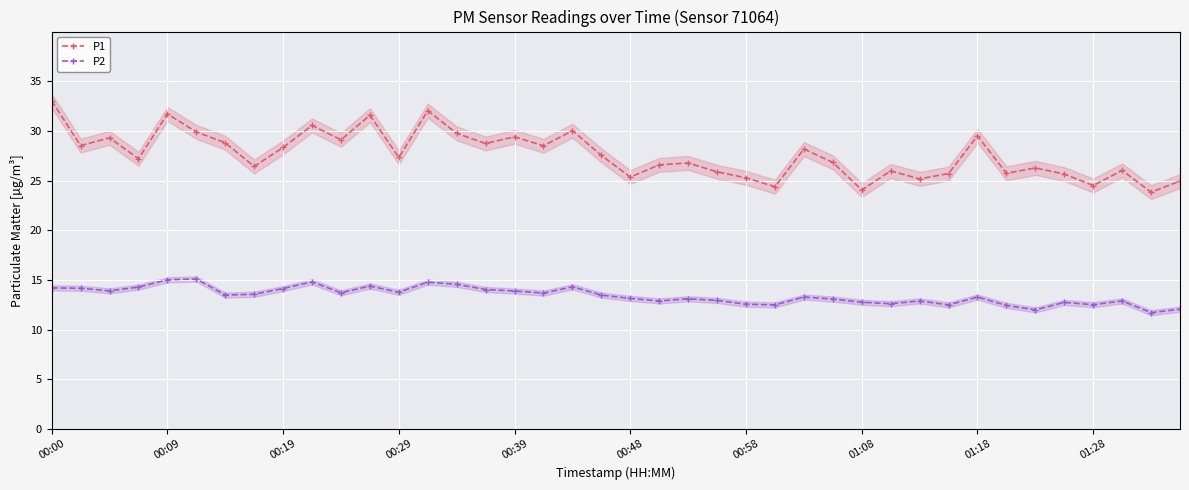

Which category has the highest value across all series?

00:00